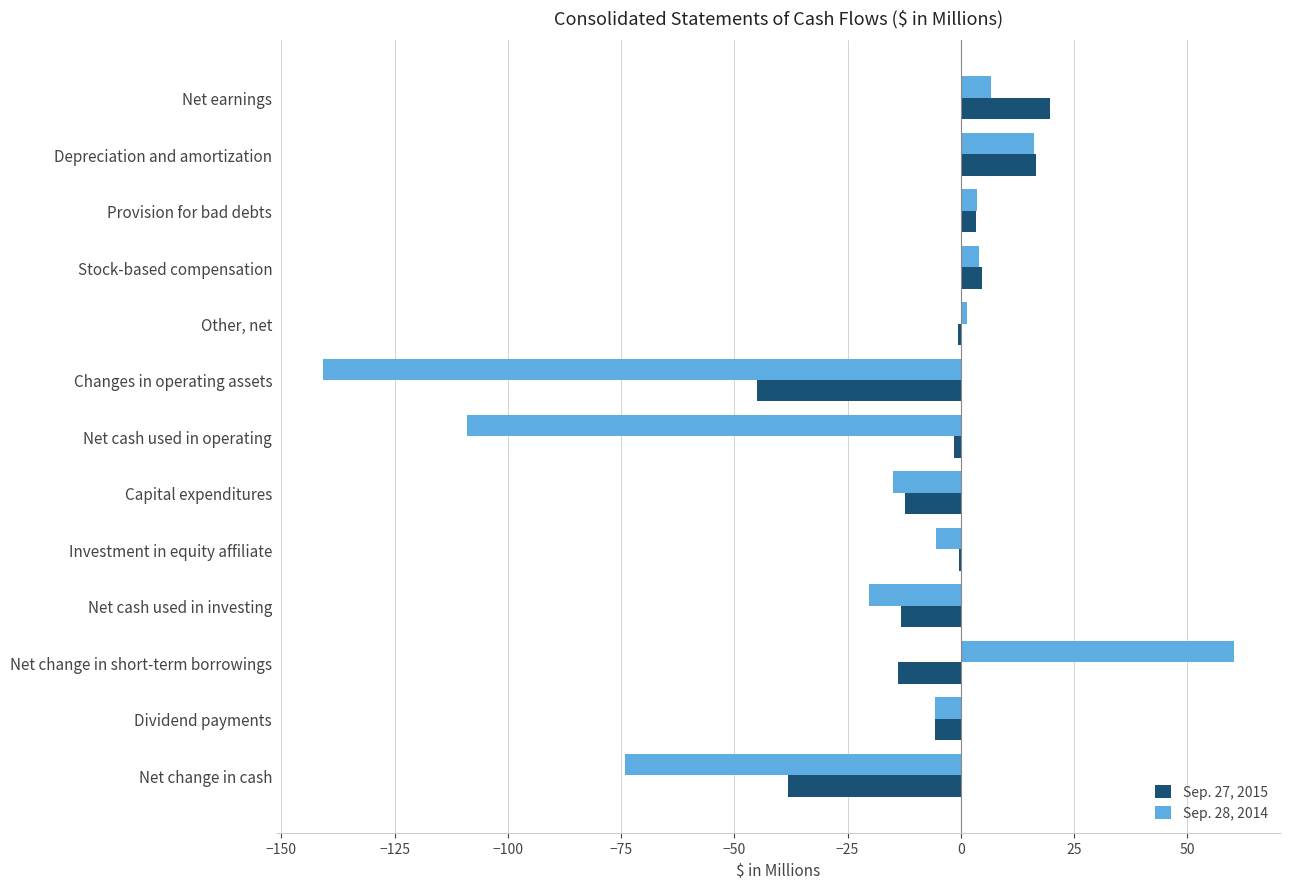

At which category does the chart reach its peak across all series?

Net change in short-term borrowings